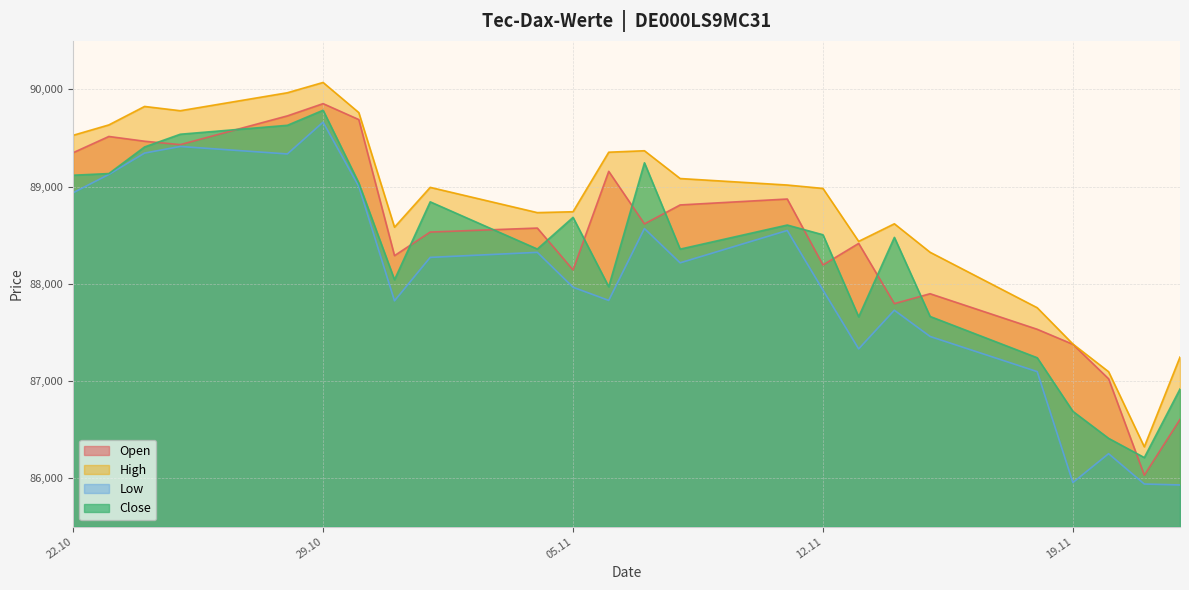

What is the difference between the highest and lowest values at 04.11.2024?

409